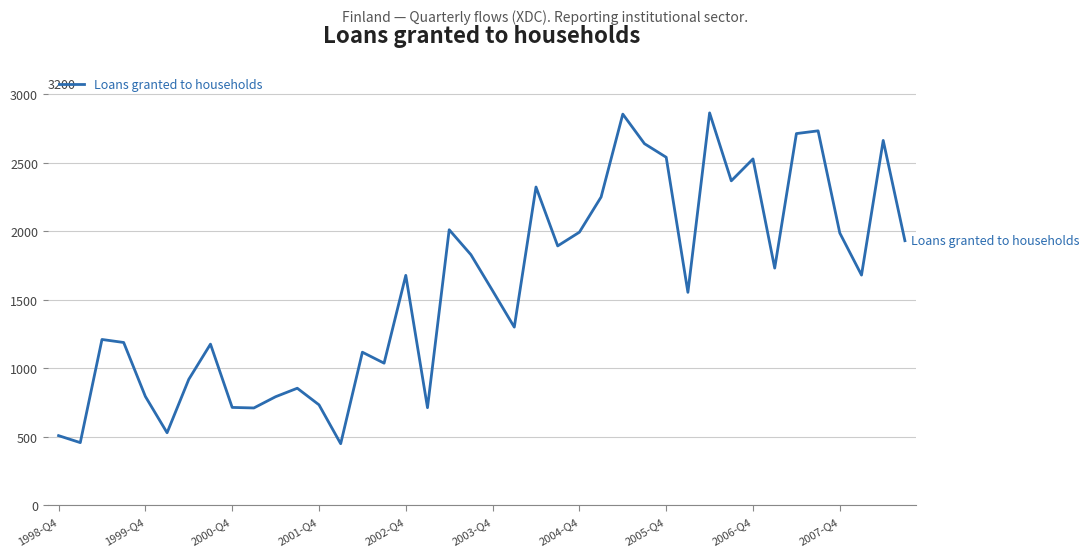

What is the smallest value displayed?

450